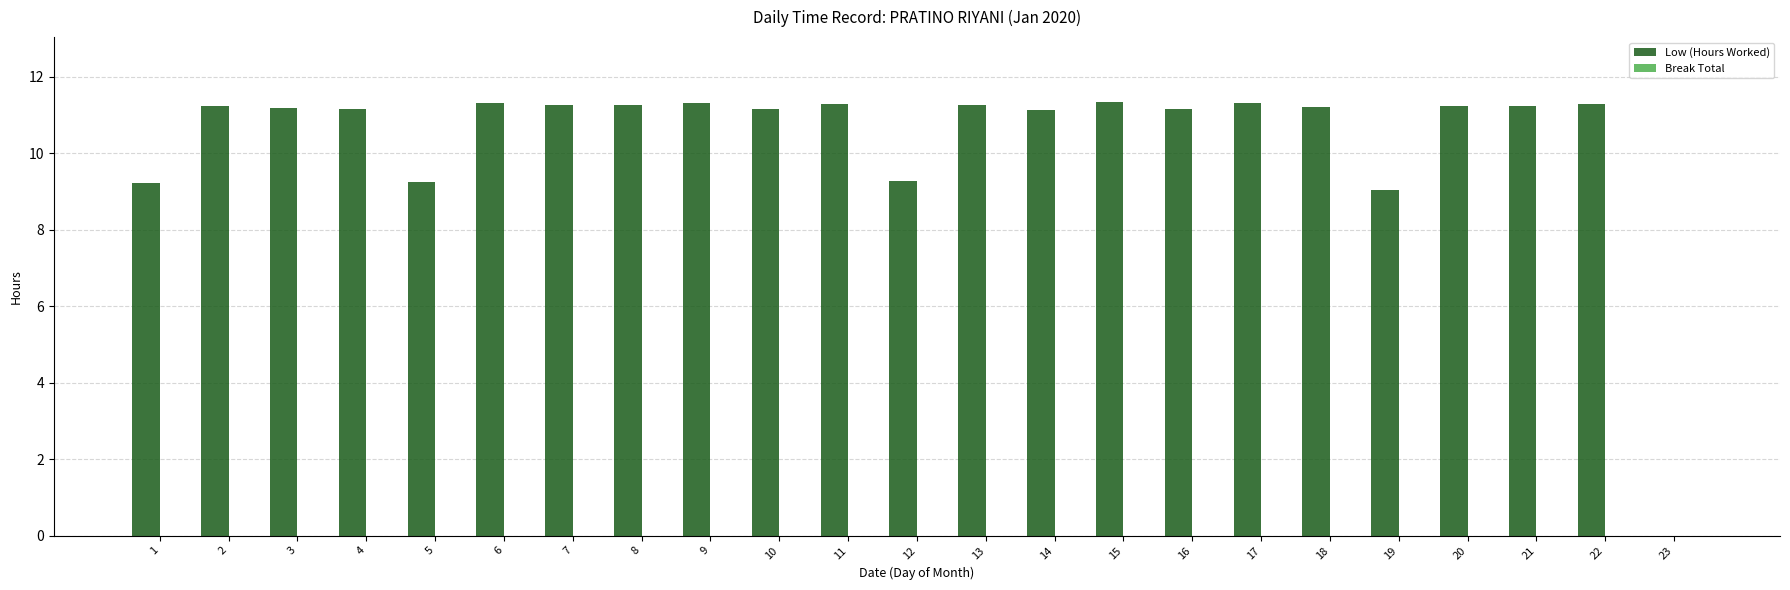

Is it true that the value at 11 is 11.3?

True